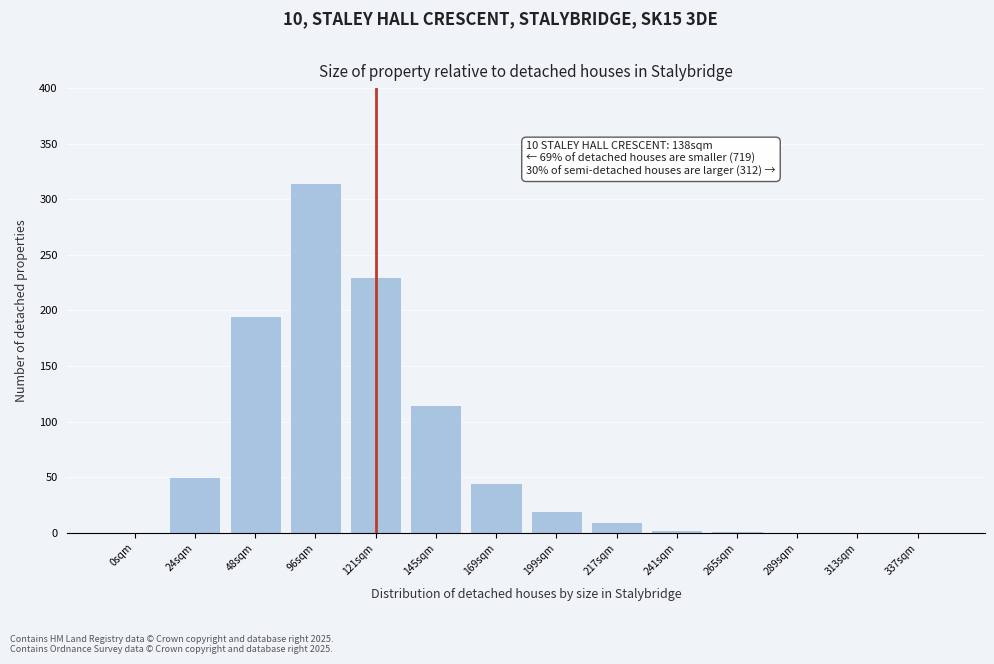

What is the greatest value displayed?

315